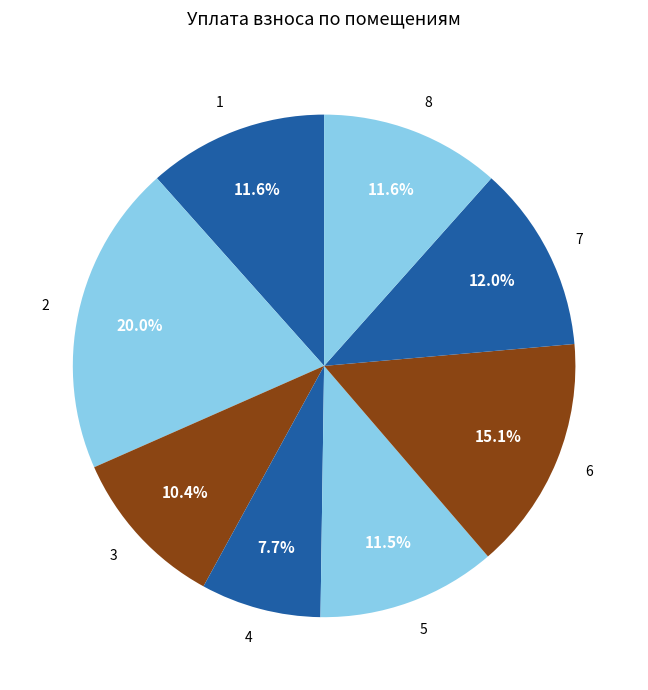

To the nearest percent, what is the difference between the largest and smallest slice percentages?

12%